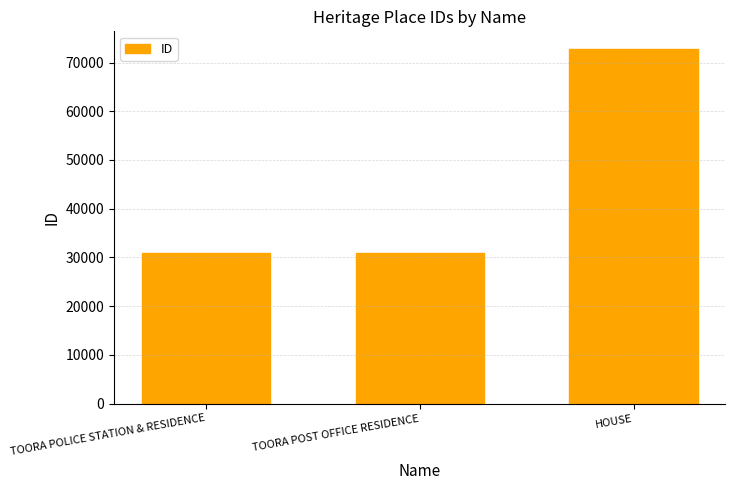

Is it true that the value at TOORA POST OFFICE RESIDENCE is 31012?

True